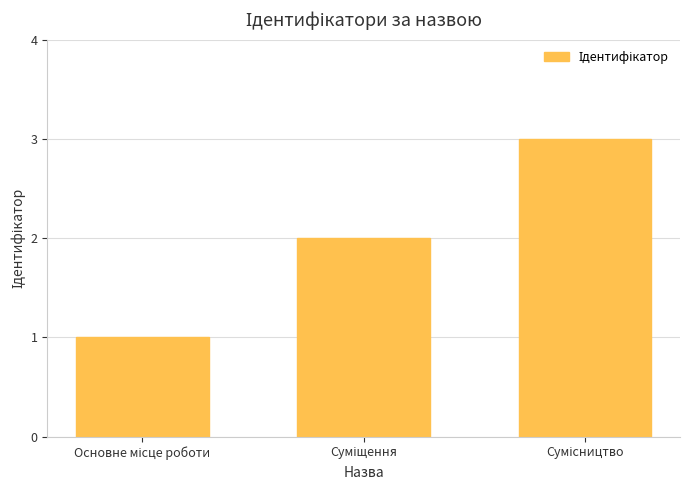

Count the number of categories in the chart.

3